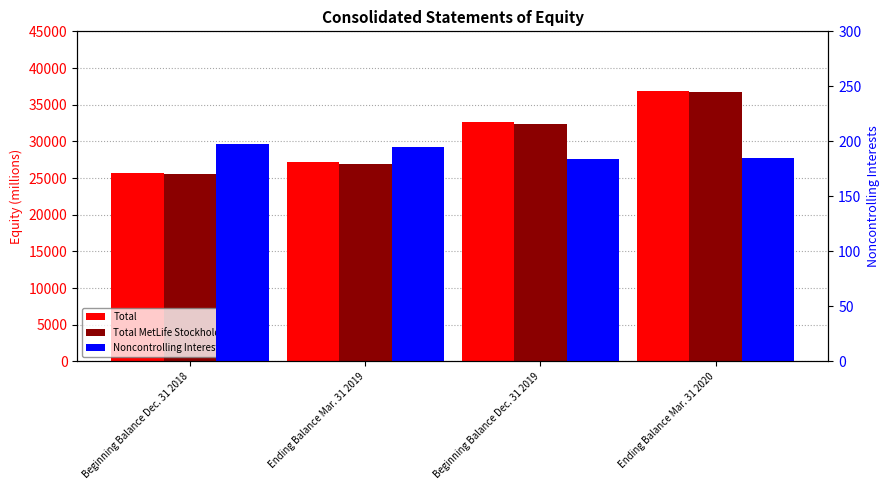

Reading left to right, extract all data points from this chart.

Total: 25727	27119	32612	36923
Total MetLife Stockholder Equity: 25529	26924	32428	36738
Noncontrolling Interests: 198	195	184	185